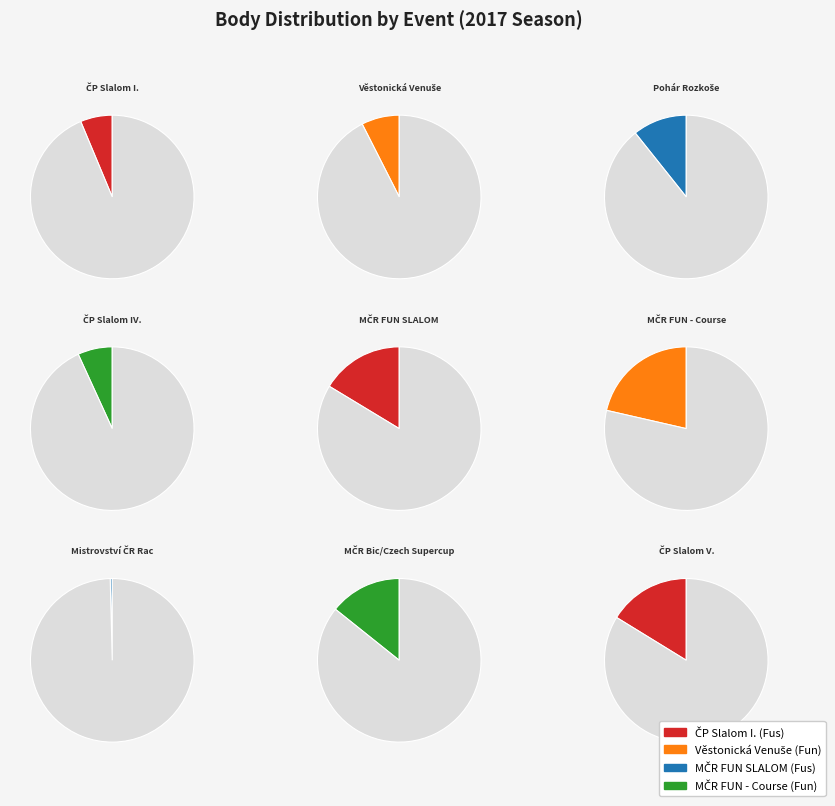

Count the number of slices in the pie.

9